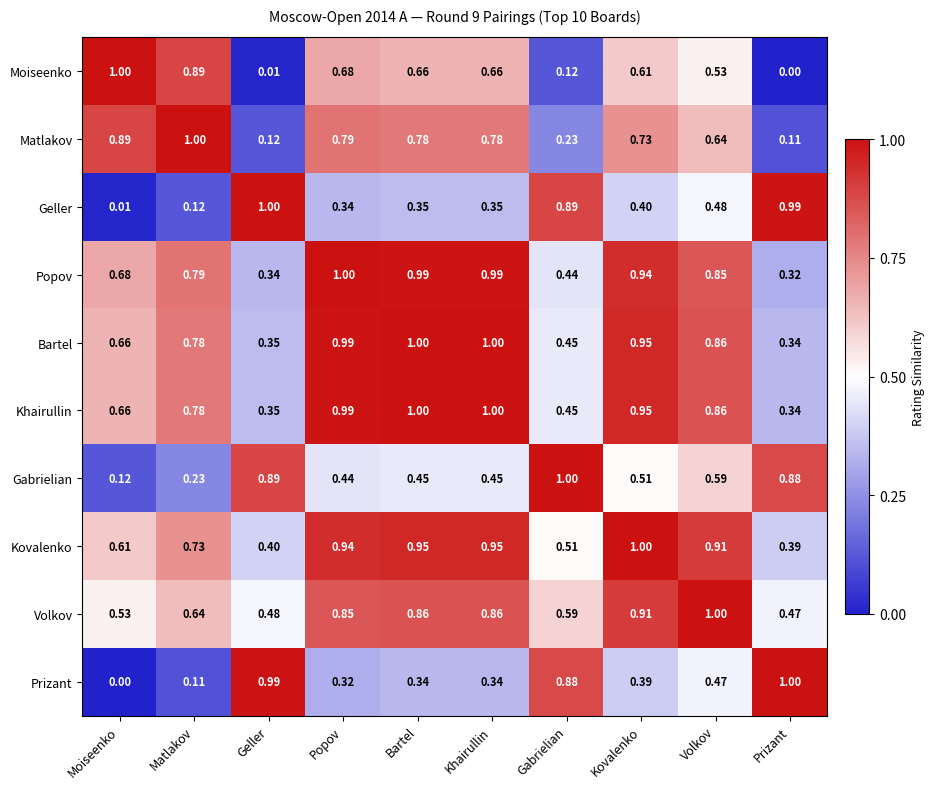

At which label is Khairullin closest to 0?

Prizant